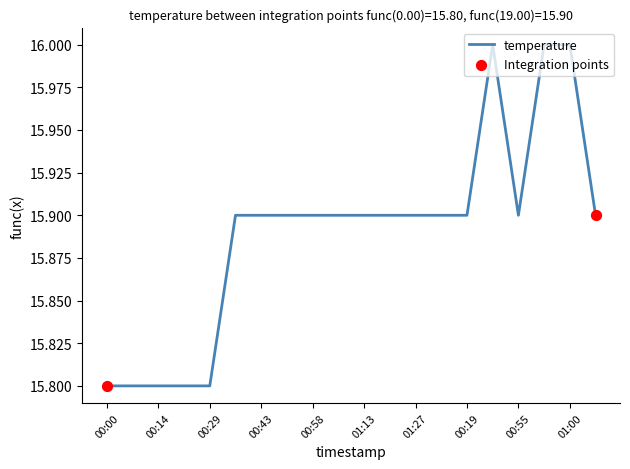

What is the greatest value displayed?

16.0